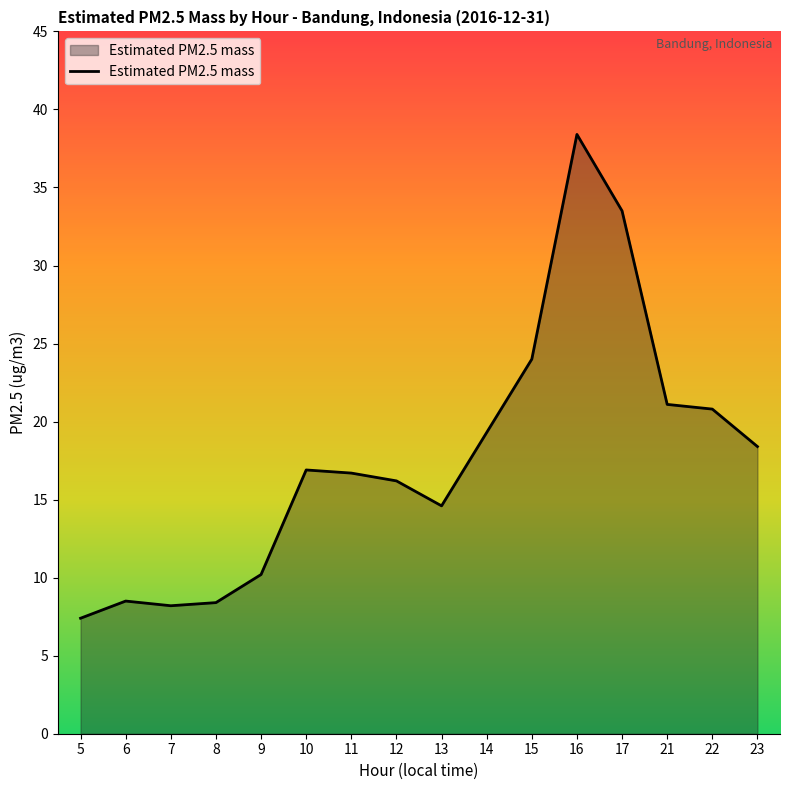

How many series are shown in this chart?

1